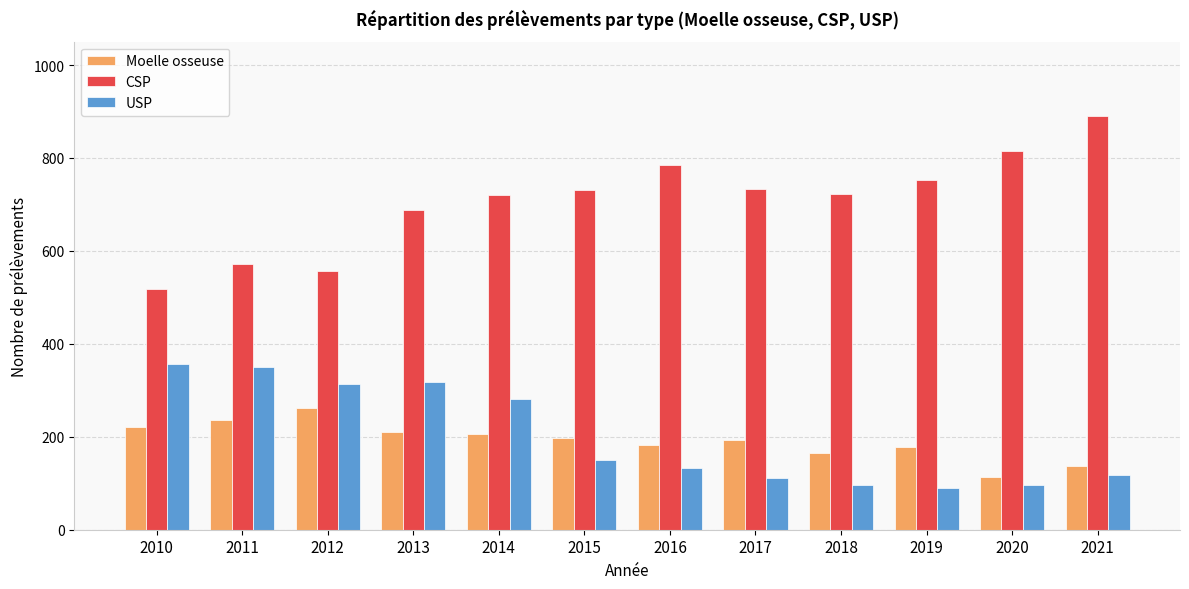

What is the difference between the maximum and minimum values in the CSP series?

374